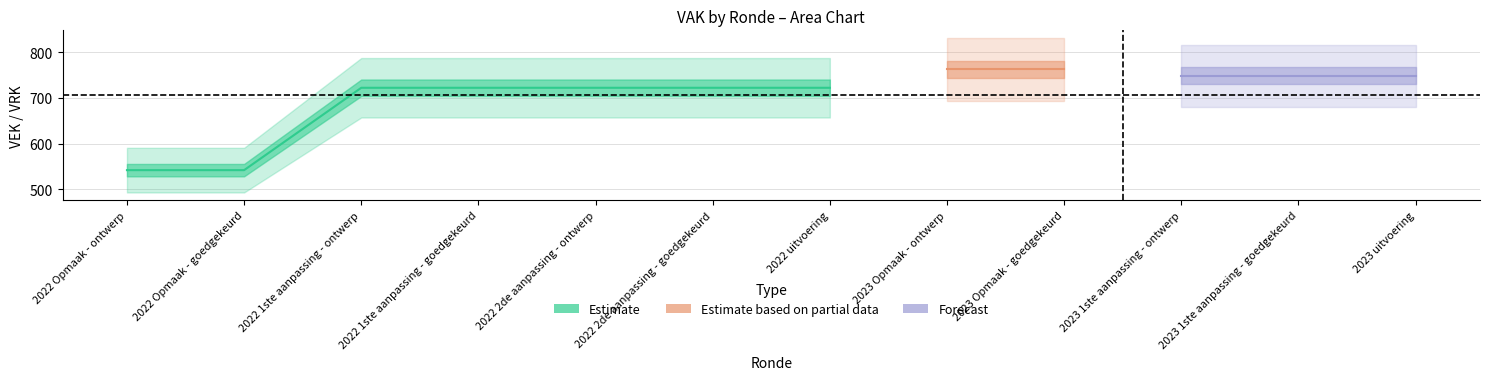

What is the lowest value of the VEK series?

542